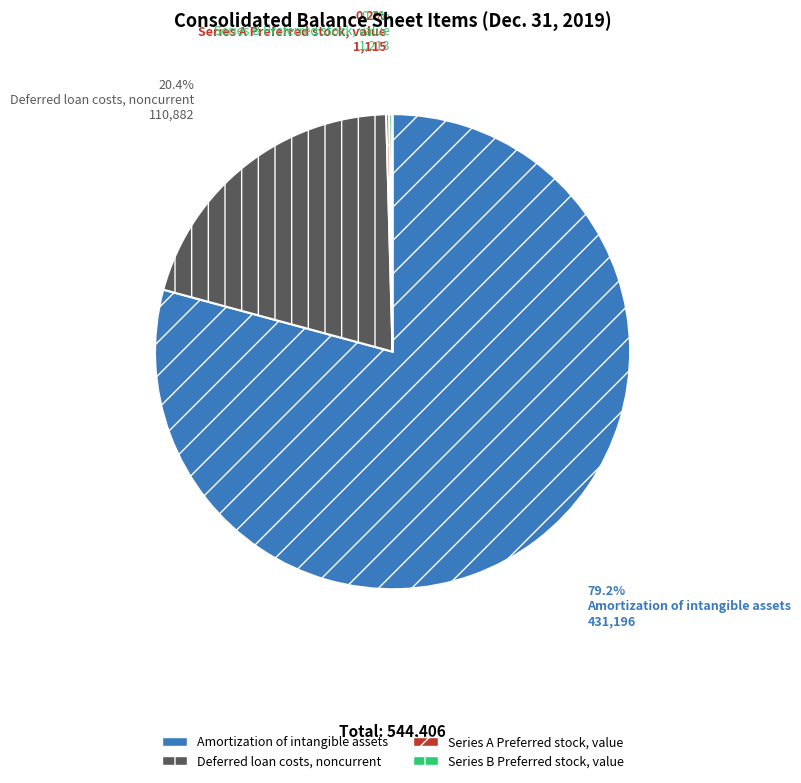

To the nearest percent, what is the average slice percentage?

25%